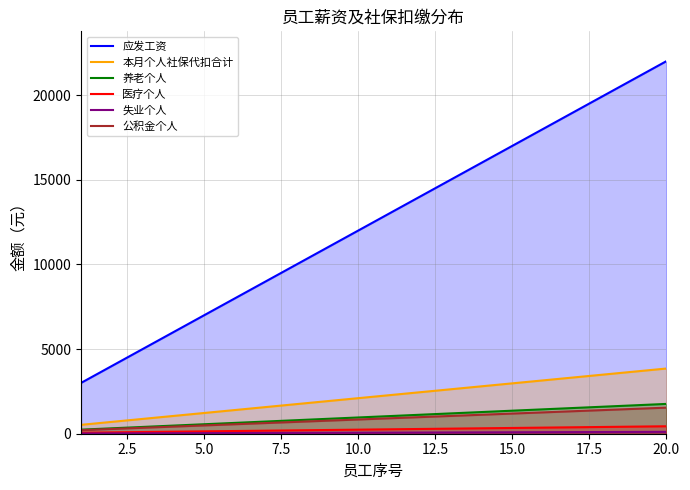

What is the highest value of the 应发工资 series?

22000